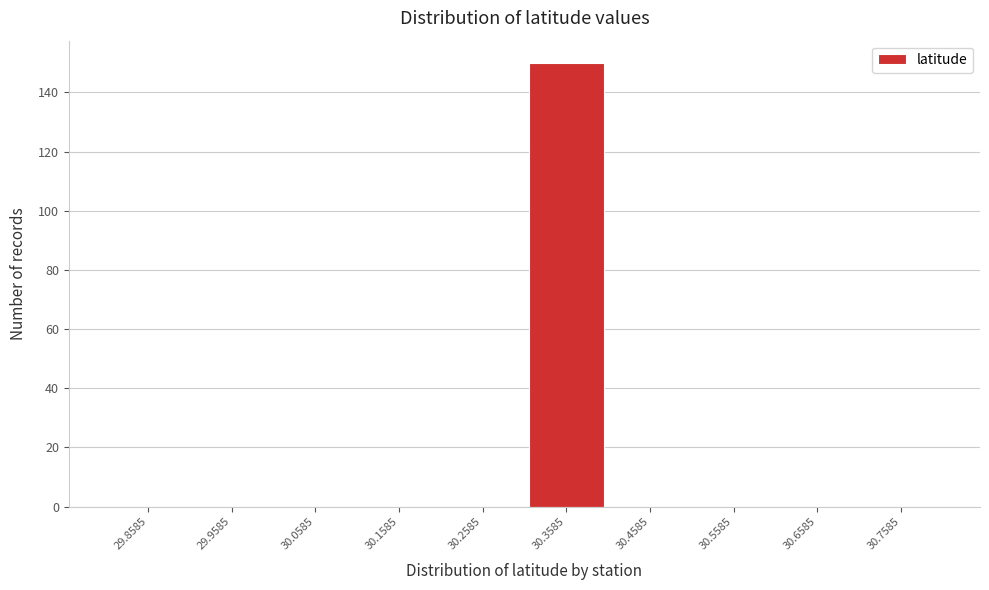

Which range on the x-axis has the tallest bar?

30.31 to 30.41